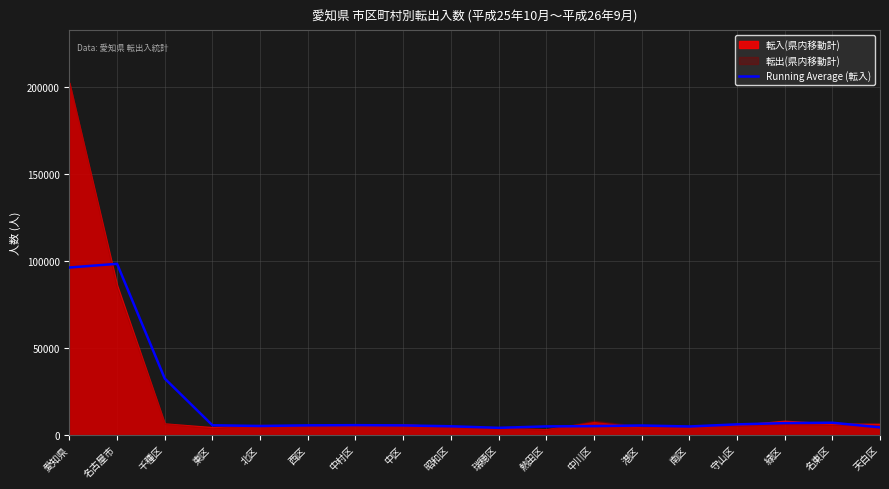

Which has a higher value, 南区 or 熱田区?

熱田区